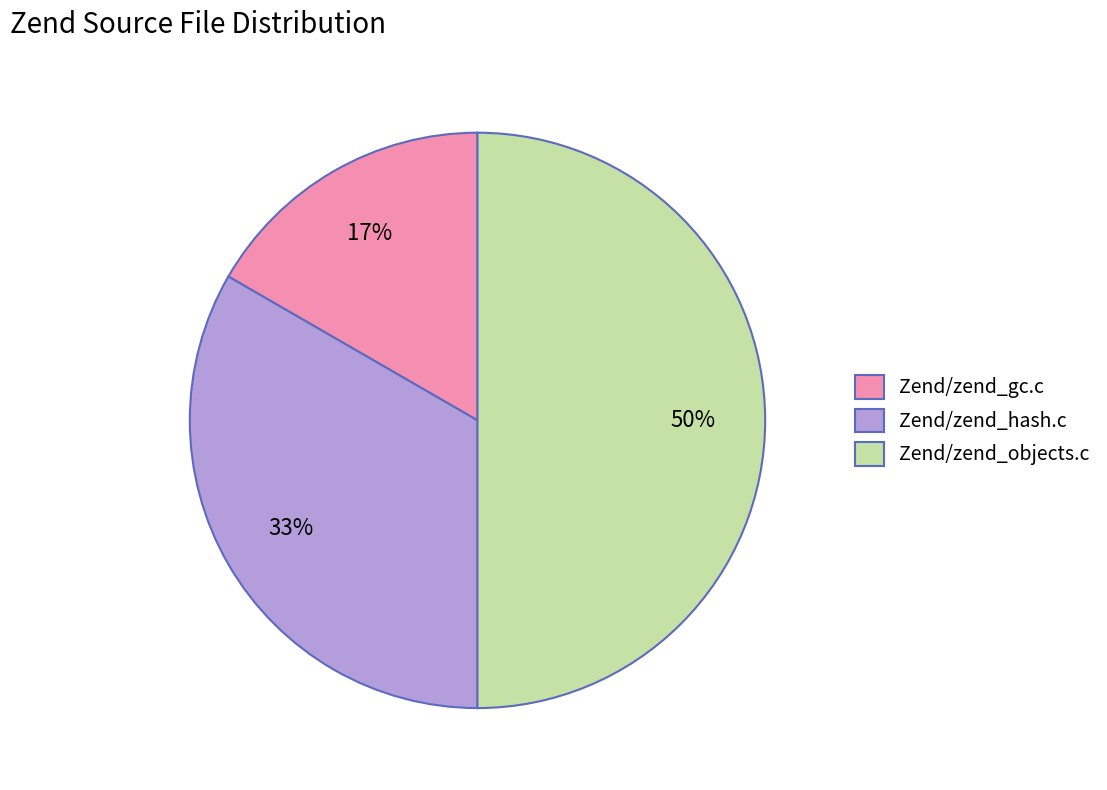

The Zend/zend_gc.c slice represents 11% of the pie. True or false?

False